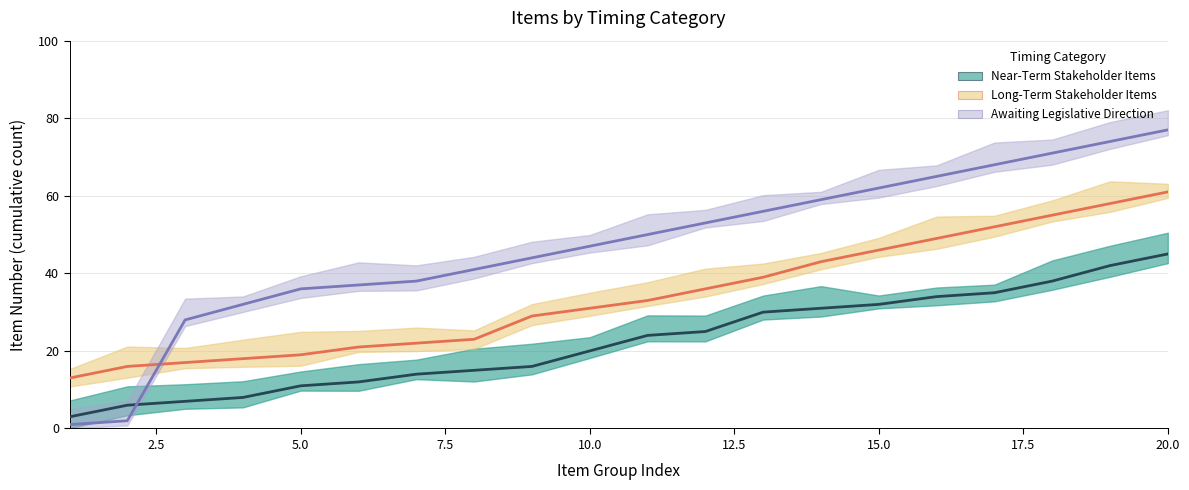

What is the smallest value displayed?

1